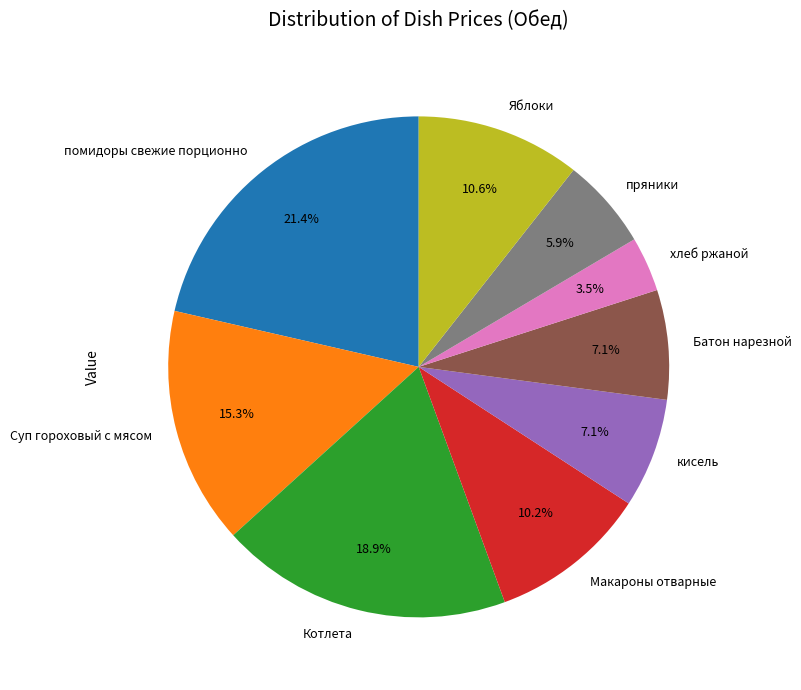

Does Котлета represent more than half of the total?

No